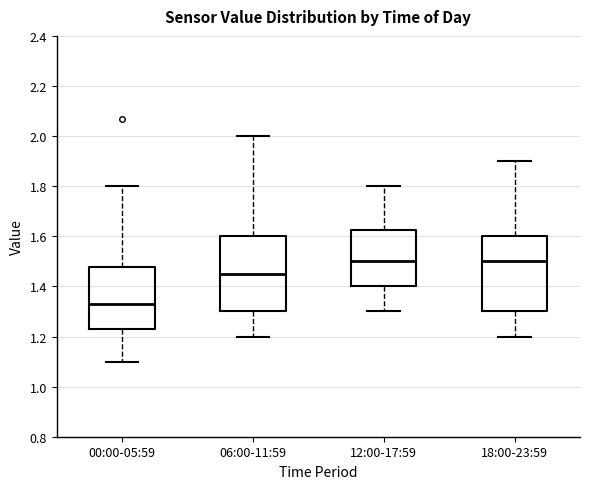

Where does the median line of the box for 06:00-11:59 sit on the y-axis? The values are not printed on the chart, so give them approximately, as read against the axis.

1.46